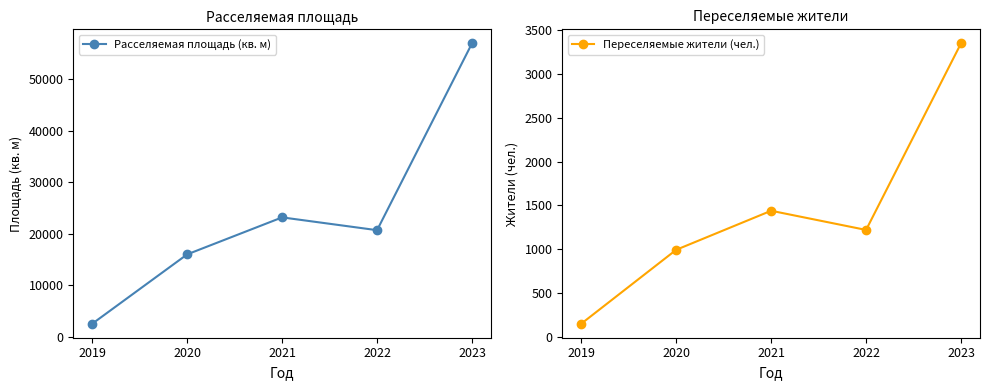

Which label corresponds to the largest value in the chart?

2023